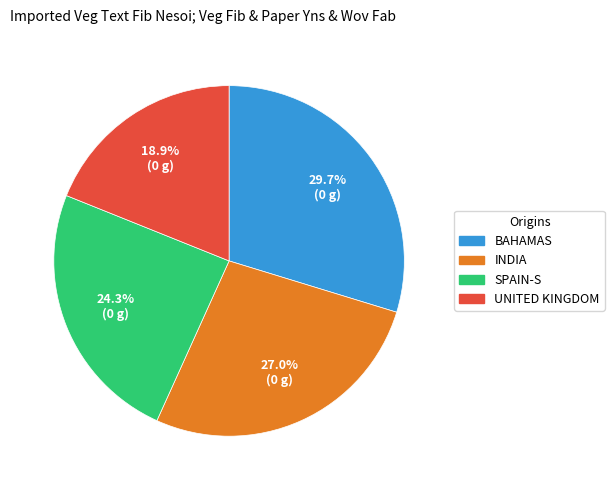

Is there any slice that represents more than half of the pie?

No